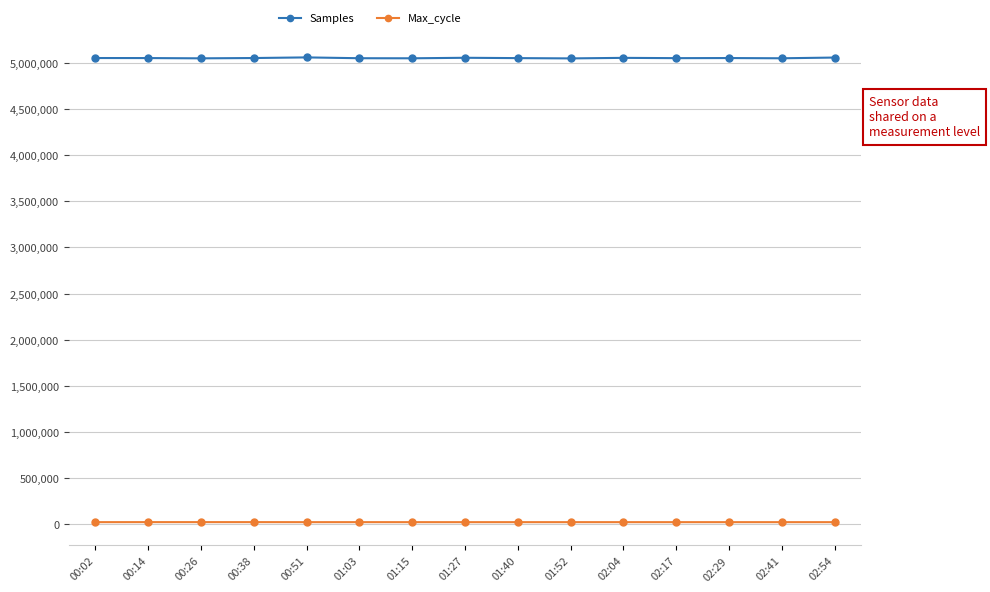

True or false: Max_cycle and Samples intersect in this chart.

False